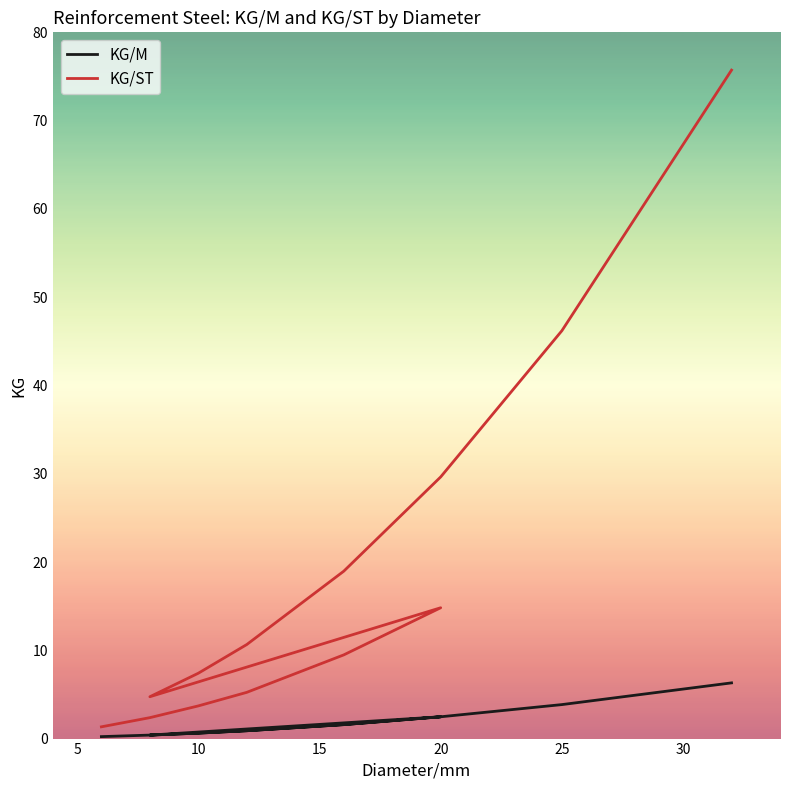

What is the smallest value displayed?

0.2